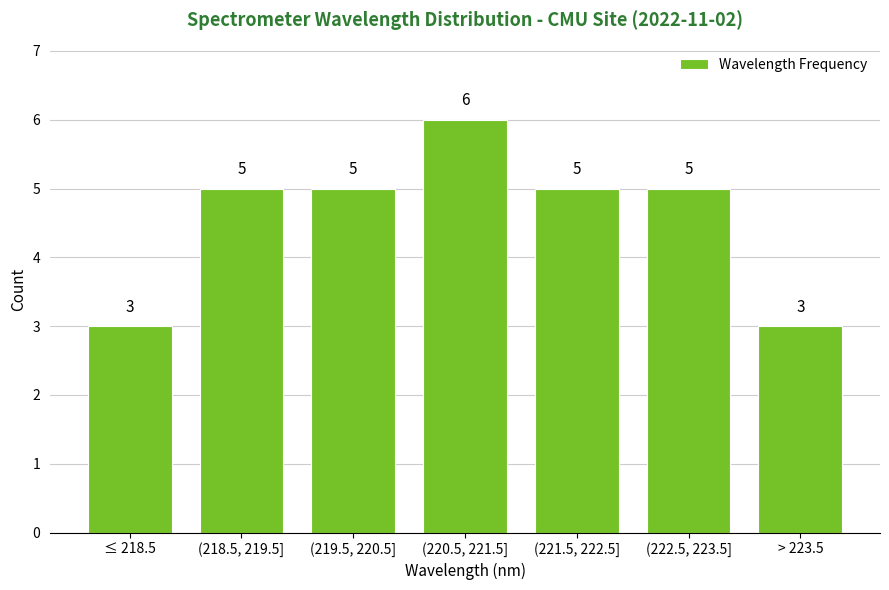

Reading left to right, extract all data points from this chart.

3	5	5	6	5	5	3